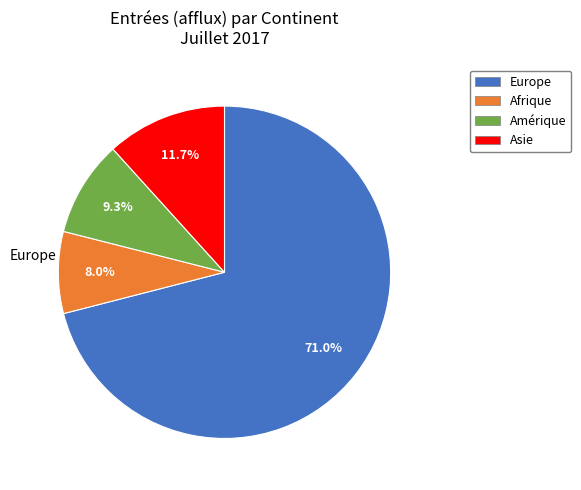

Does any single category account for the majority?

Yes